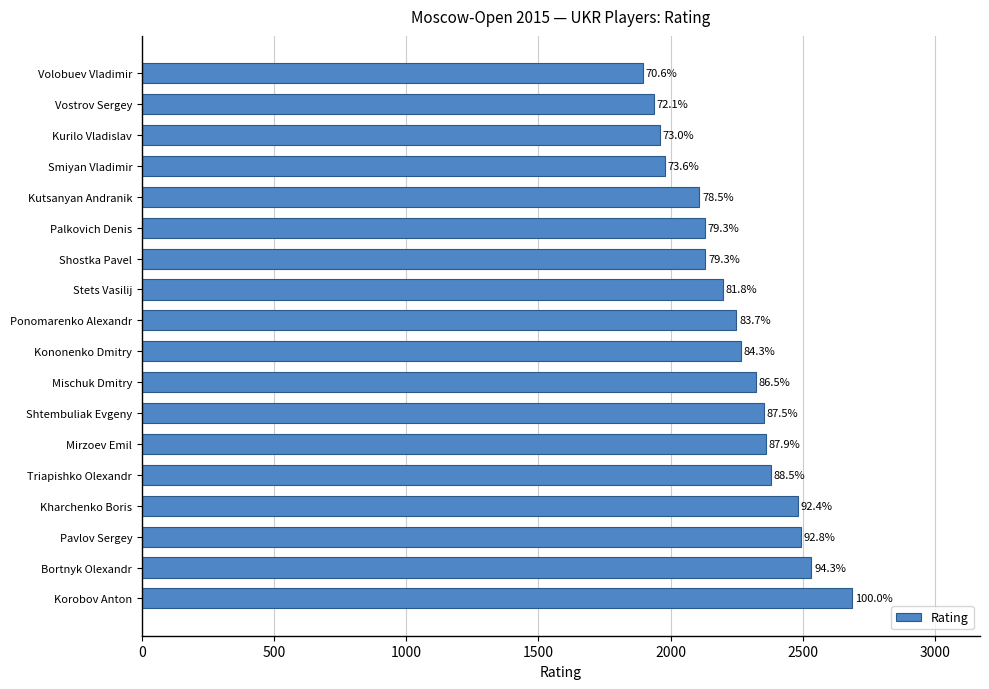

Are the bars horizontal?

Yes